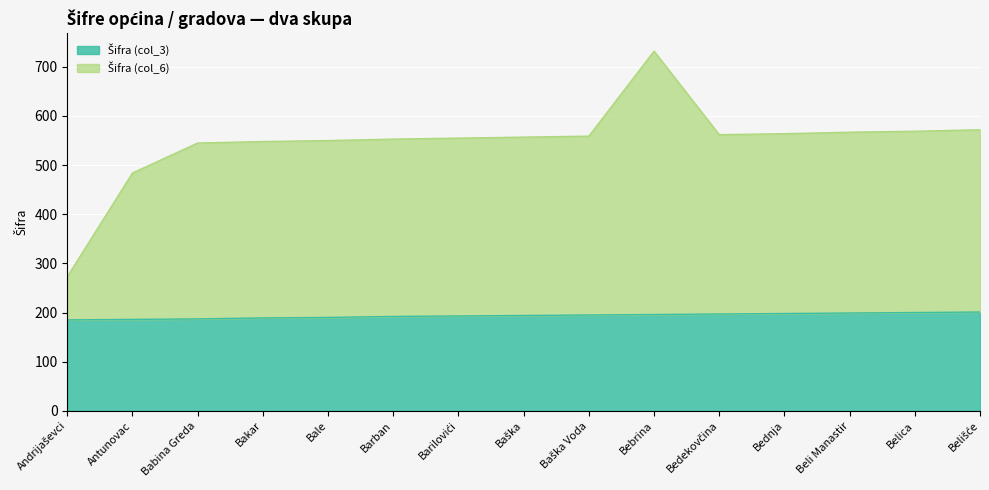

Reading right to left, extract all data points from this chart.

Šifra (col_3): 201	200	199	198	197	196	195	194	193	192	190	189	187	186	185
Šifra (col_6): 572	569	567	564	562	732	559	557	555	553	550	548	545	484	273